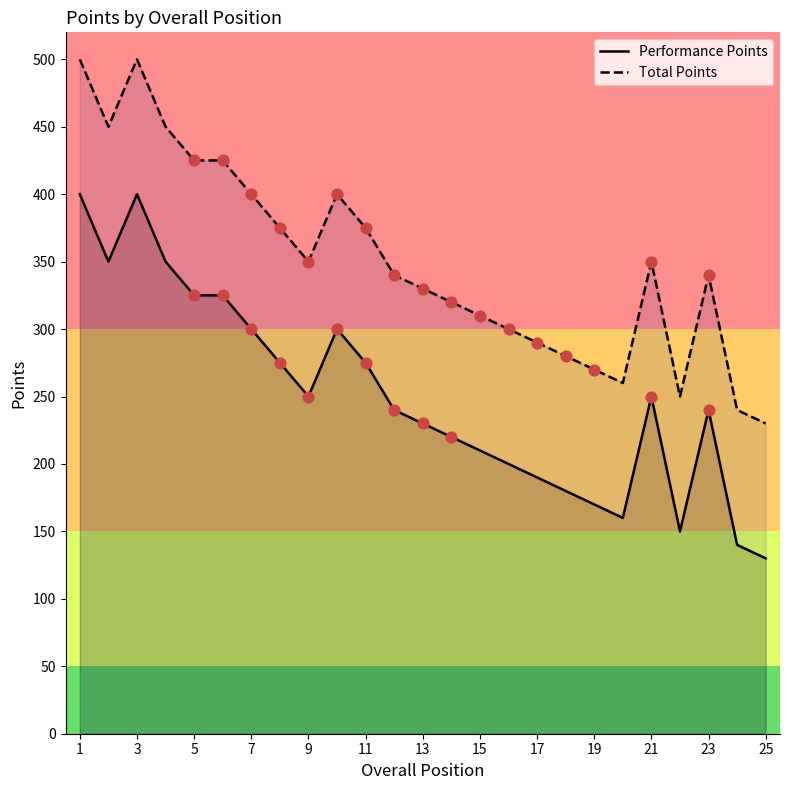

Which series has the widest spread of Y values?

Performance Points